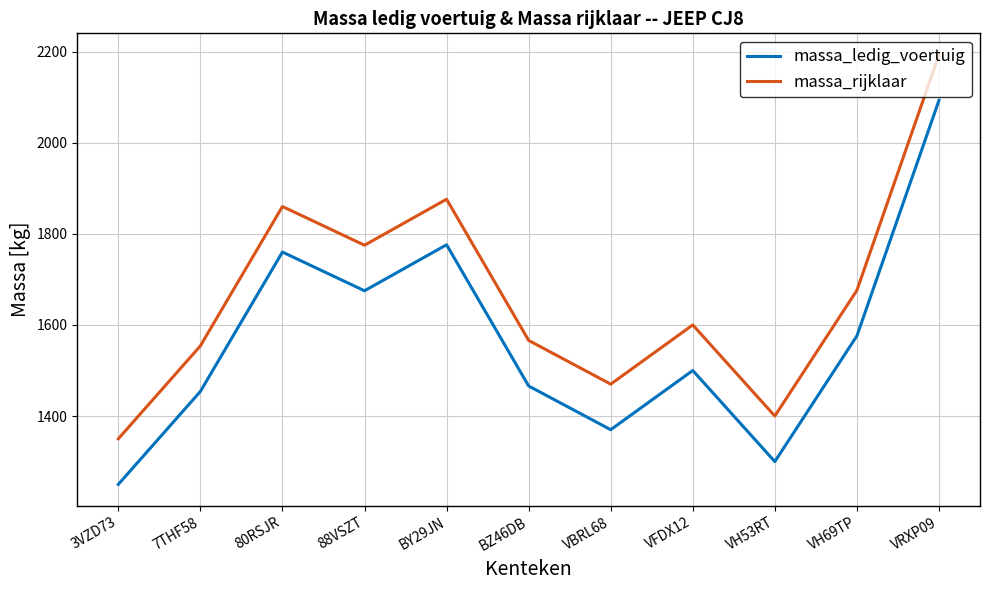

True or false: massa_ledig_voertuig has a value of 1760 at 80RSJR.

True